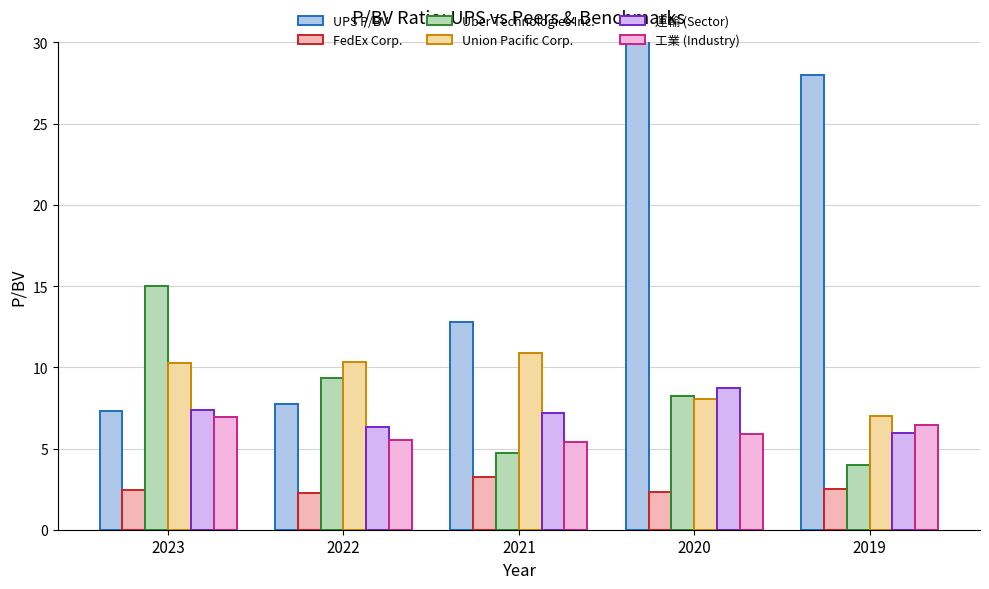

Reading left to right, list all the values displayed in this chart.

UPS P/BV: 2023=7.3	2022=7.8	2021=12.8	2020=213.3	2019=28.0
FedEx Corp.: 2023=2.5	2022=2.3	2021=3.3	2020=2.4	2019=2.5
Uber Technologies Inc.: 2023=15.0	2022=9.4	2021=4.7	2020=8.2	2019=4.0
Union Pacific Corp.: 2023=10.3	2022=10.3	2021=10.9	2020=8.1	2019=7.0
運輸 (Sector): 2023=7.4	2022=6.3	2021=7.2	2020=8.7	2019=6.0
工業 (Industry): 2023=7.0	2022=5.5	2021=5.4	2020=5.9	2019=6.5